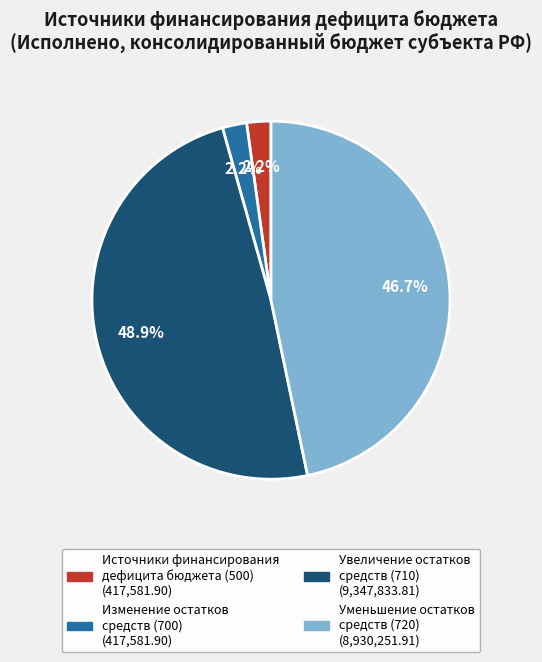

Is there any slice that represents more than half of the pie?

No